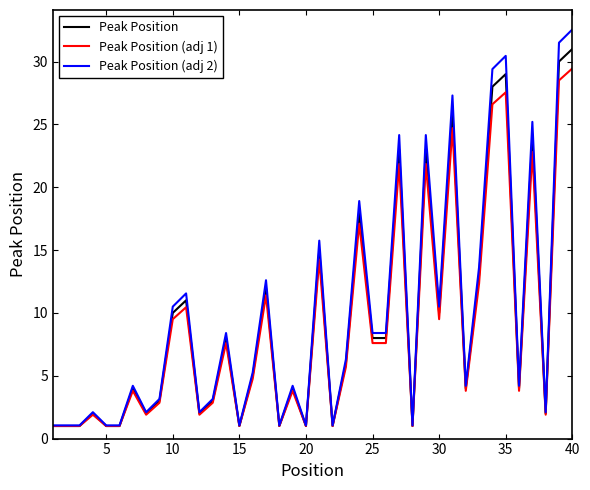

List the series in order of their peak value, highest first.

Peak Position (adj 2), Peak Position, Peak Position (adj 1)